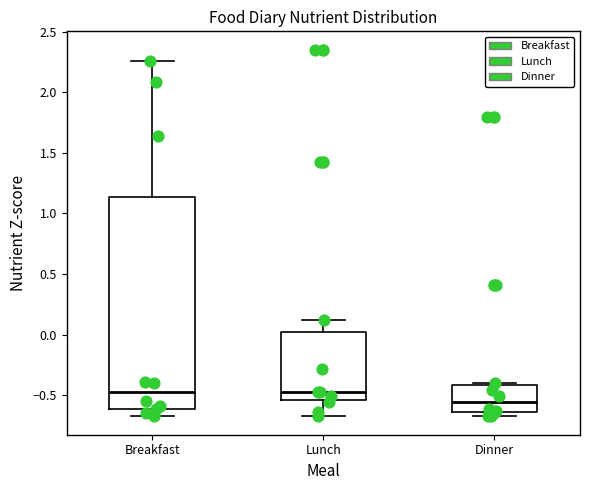

Where is the lower edge of the box for Lunch on the y-axis? The values are not printed on the chart, so give them approximately, as read against the axis.

-0.55